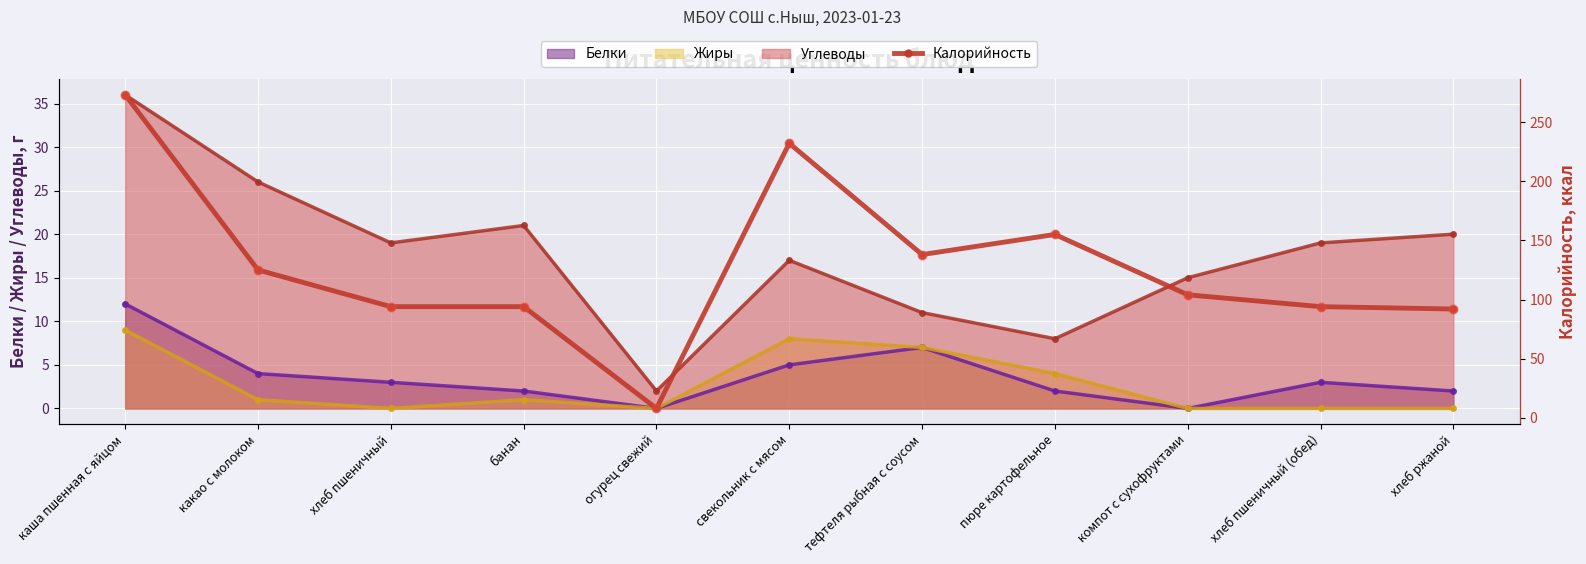

Is the value of Белки at свекольник с мясом greater than the value of Углеводы at компот с сухофруктами?

No